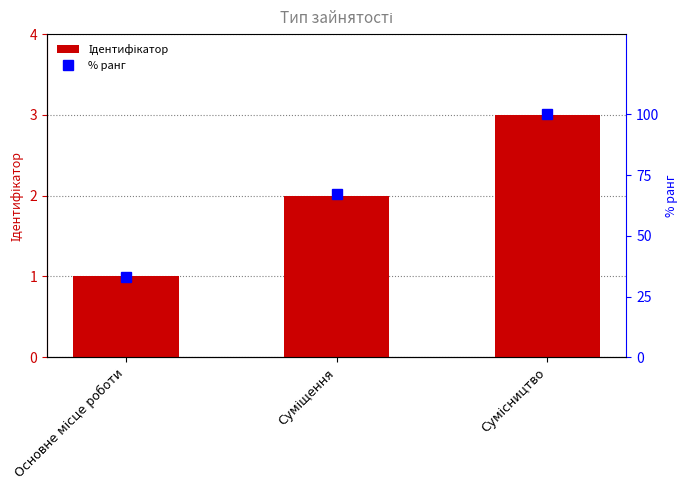

How many data points in Ідентифікатор are above 2?

1